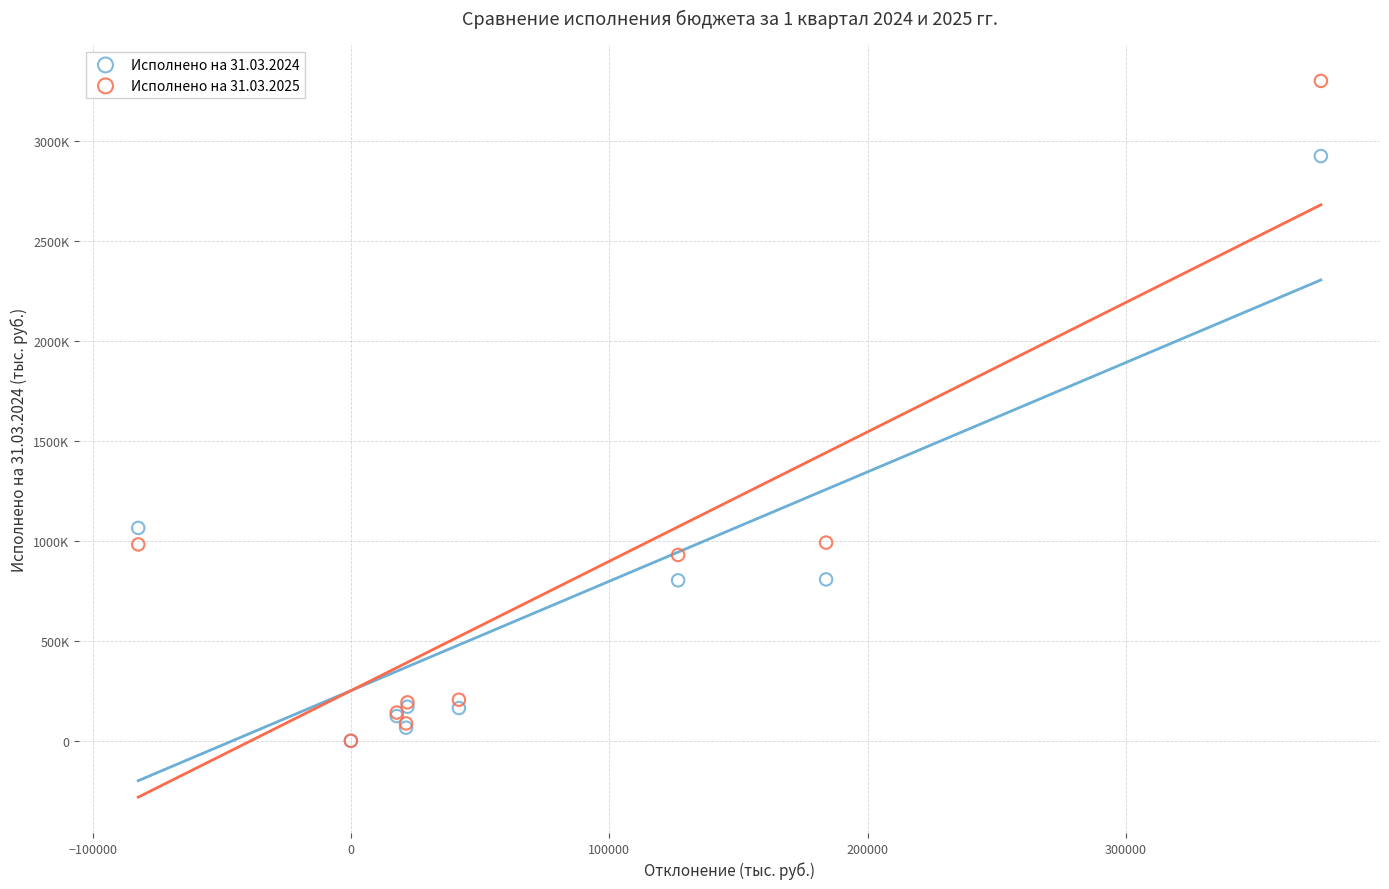

Which series has the widest spread of Y values?

Исполнено на 31.03.2025